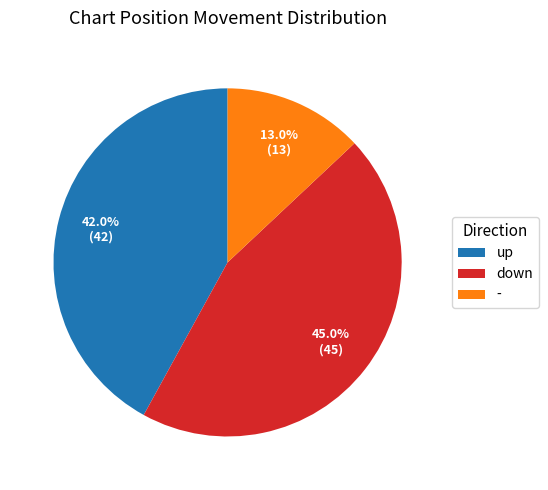

Which slice is the smallest?

-